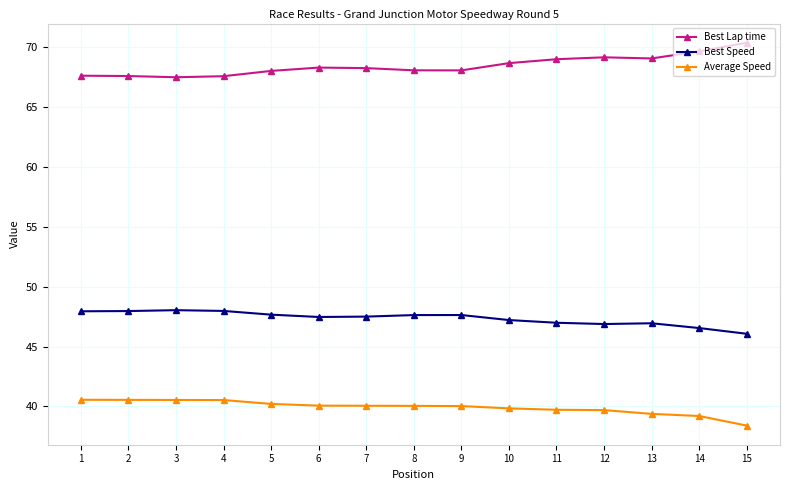

List the series in order of their peak value, lowest first.

Average Speed, Best Speed, Best Lap time